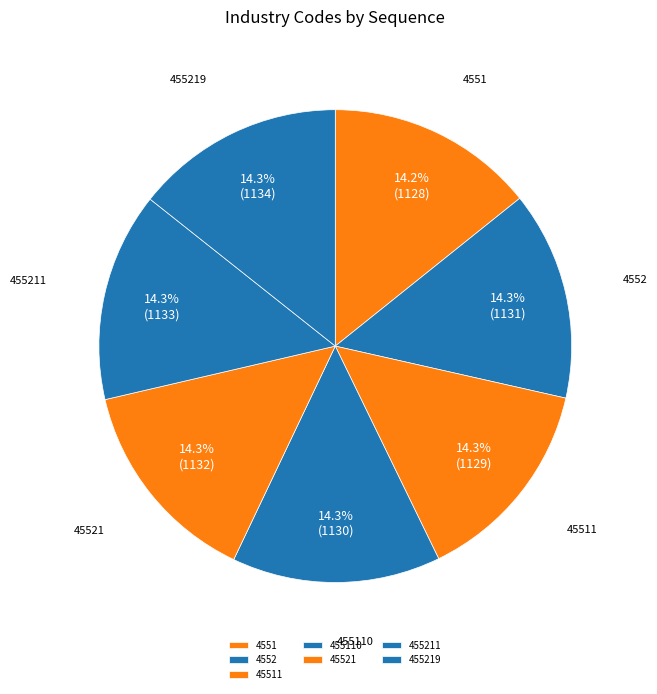

Count the number of slices in the pie.

7